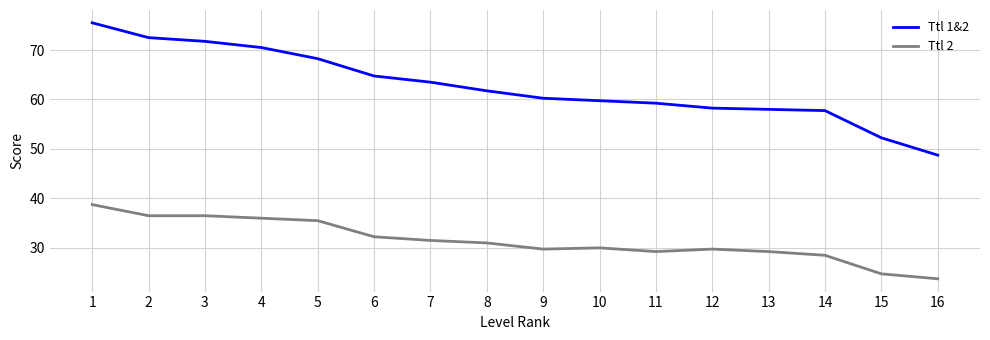

What is the lowest value of the Ttl 2 series?

23.8